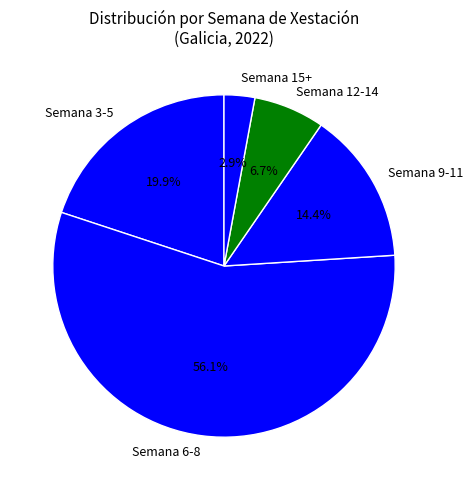

Is there any slice that represents more than half of the pie?

Yes